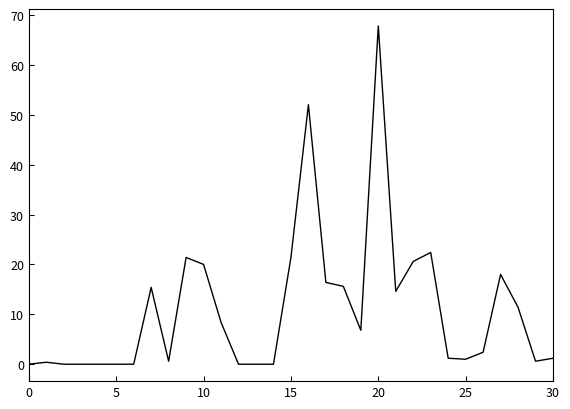

What is the maximum value shown in the chart?

67.8